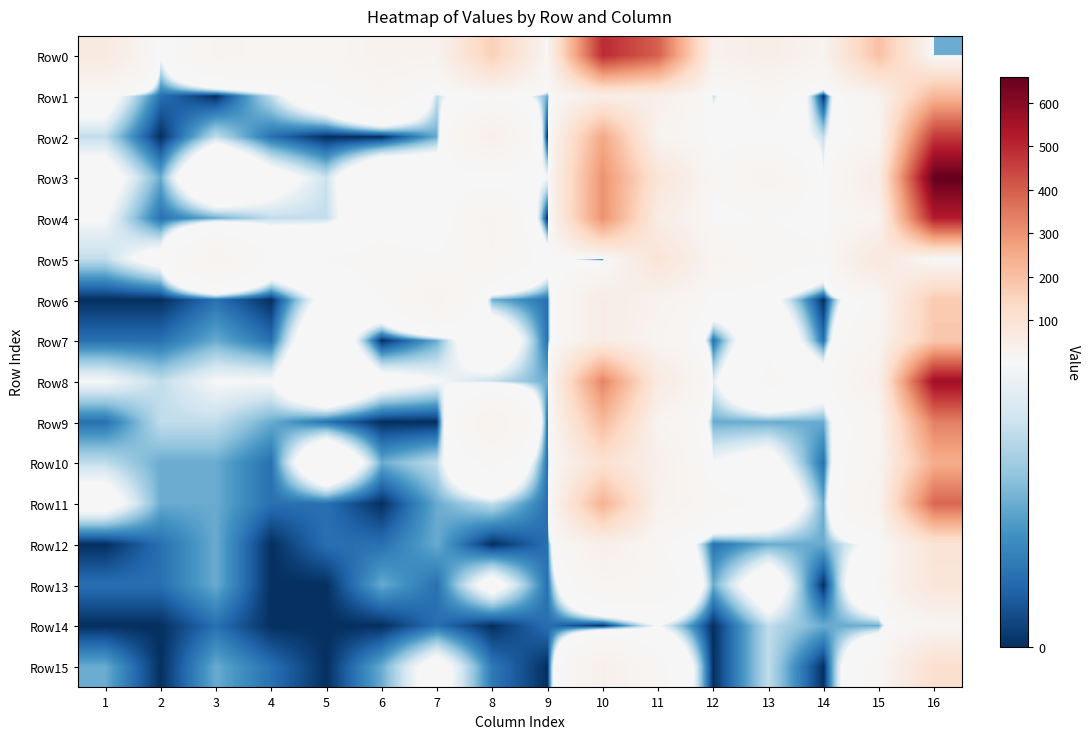

At how many categories does at least one series exceed 518?

1